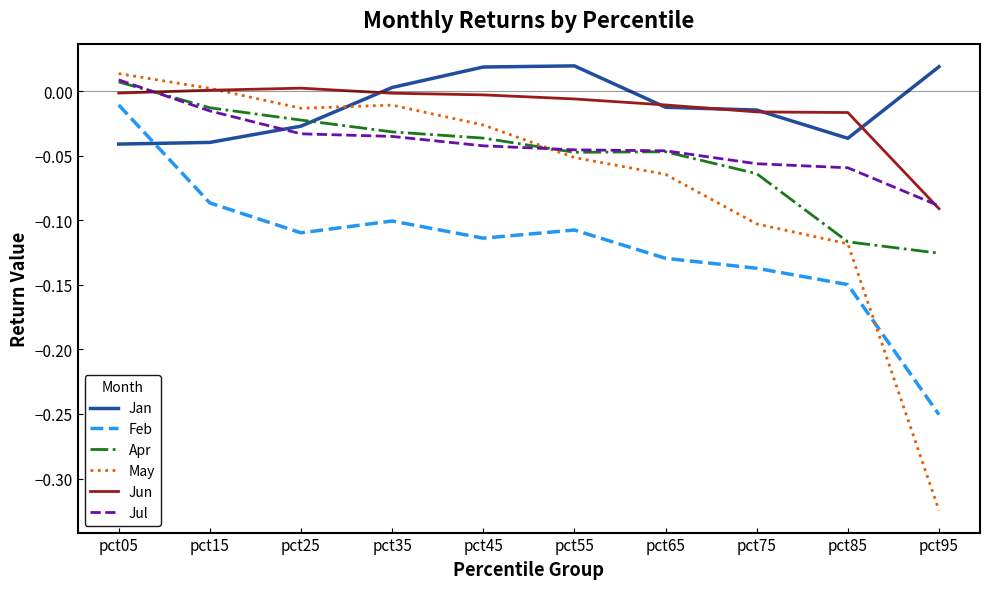

True or false: May and Jan cross at least once.

True